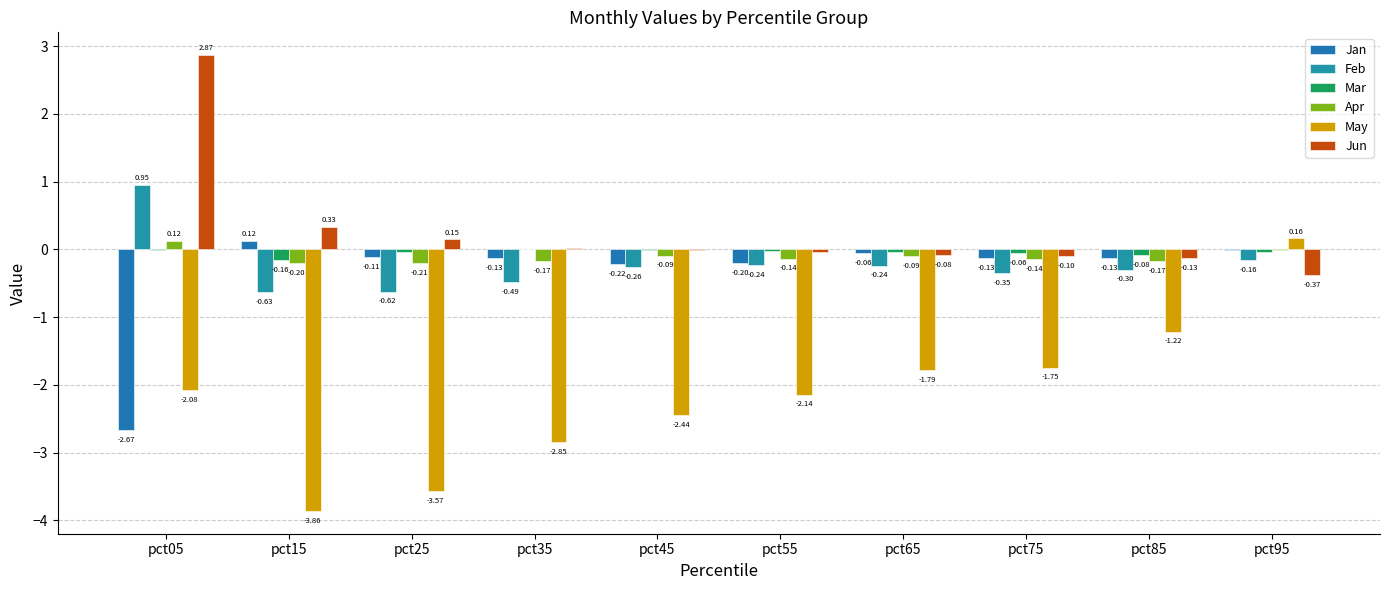

List the series in order of their peak value, lowest first.

Mar, Apr, Jan, May, Feb, Jun